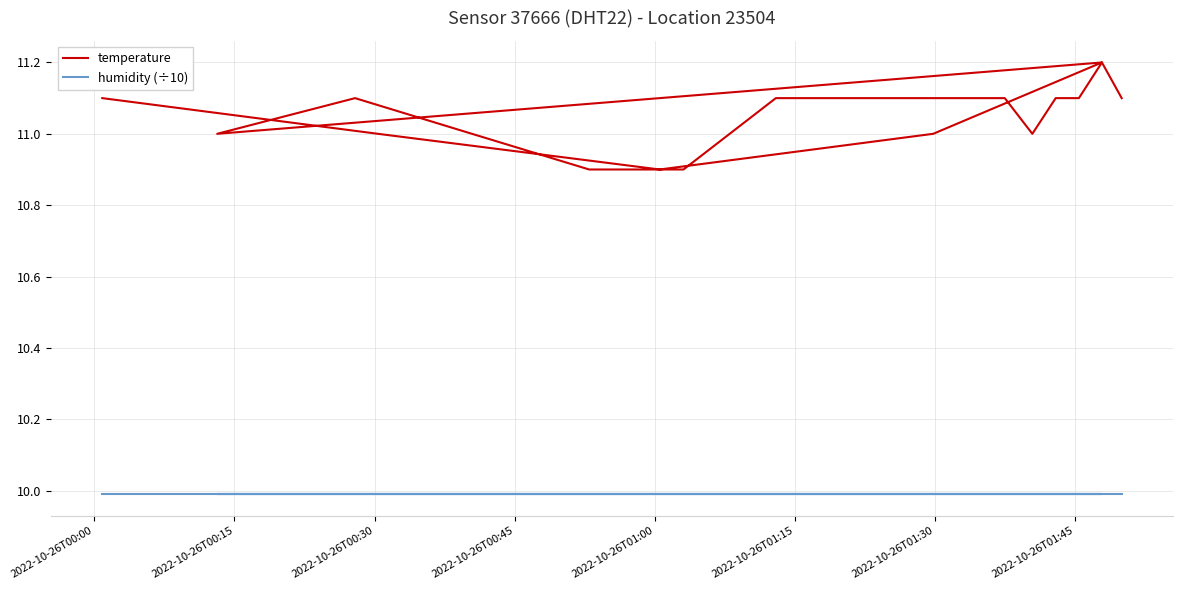

At which label does humidity (÷10) reach its minimum?

2022-10-26T00:00